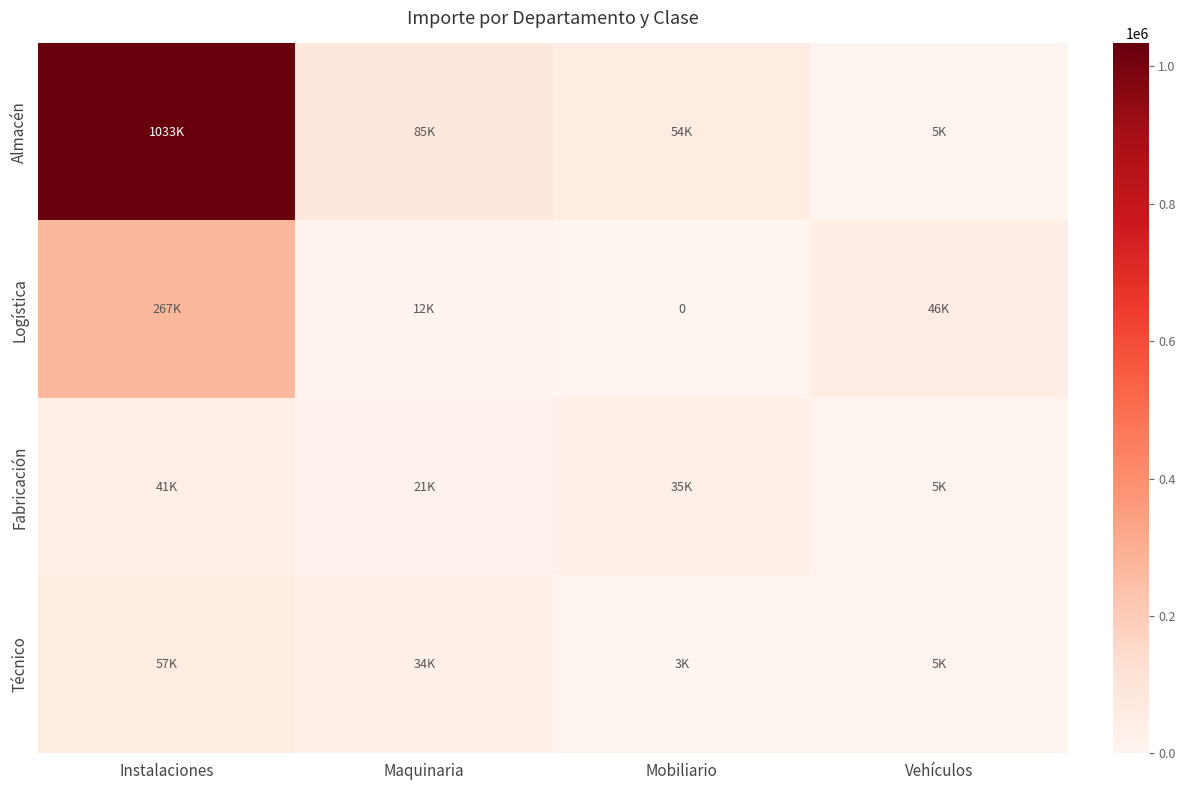

Is the value of Fabricación at Mobiliario greater than the value of Logística at Instalaciones?

No